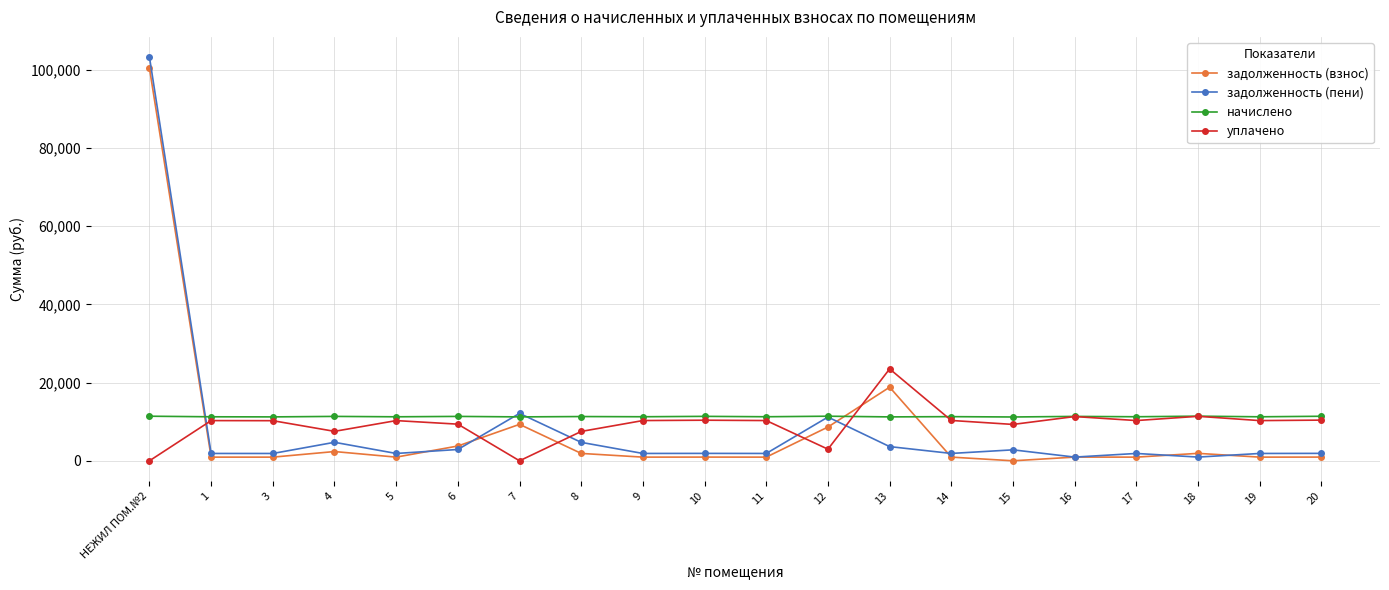

Is this an area chart (filled region under the line)?

No